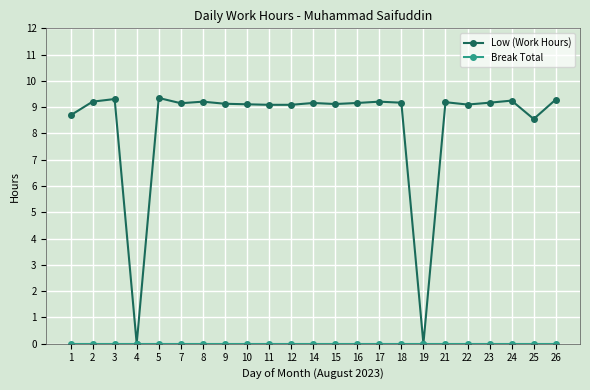

At how many categories does at least one series exceed 1?

21